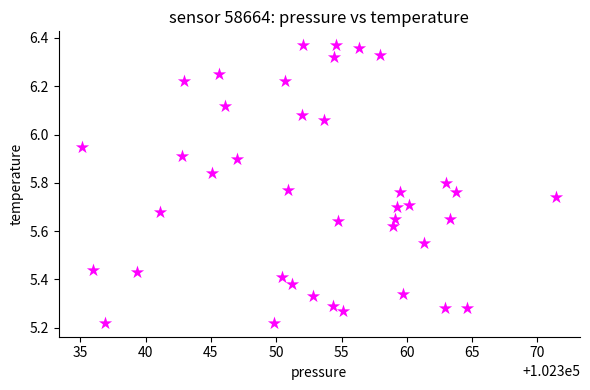

What is the range of X values (max minus min)?

36.3